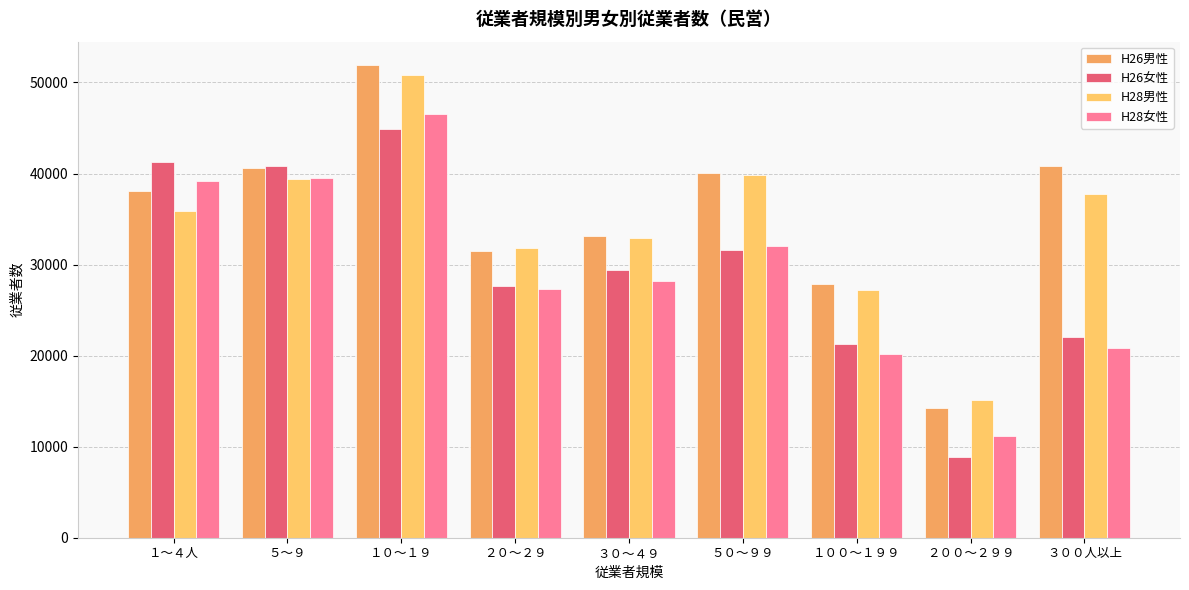

How many data points in H26女性 are less than 29378?

4